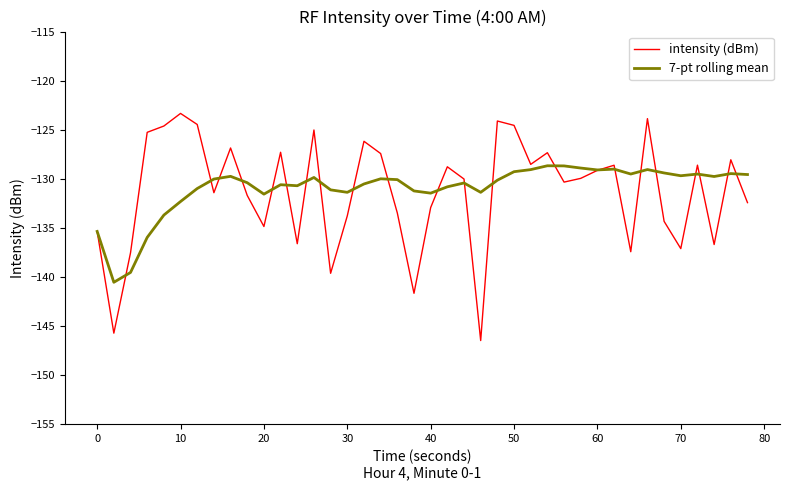

How many lines are shown in the chart?

2